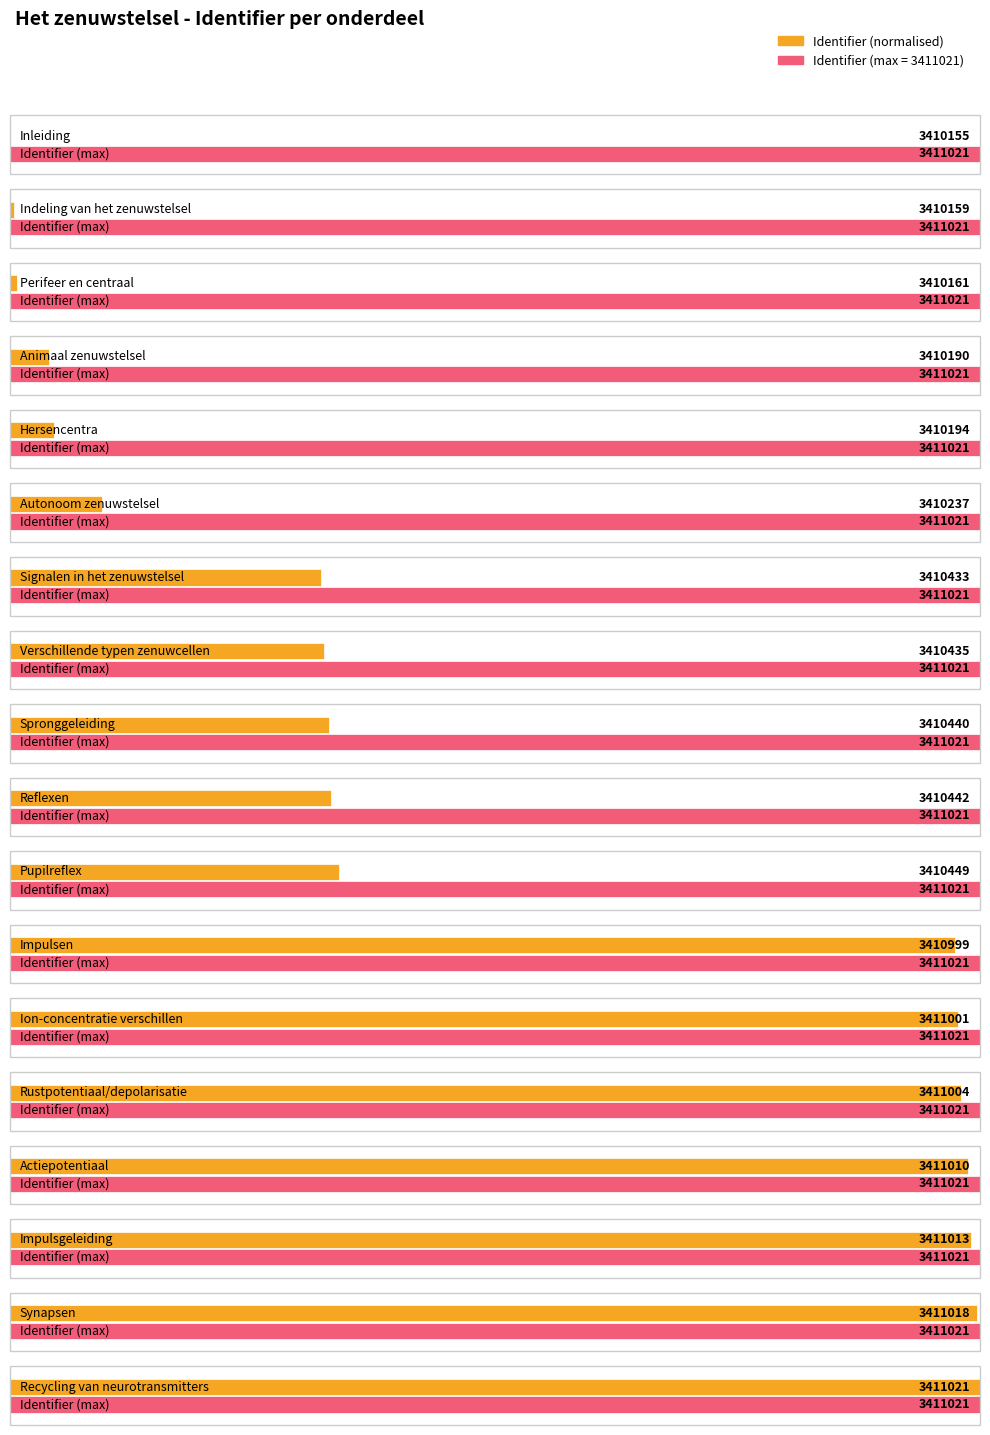

List the labels in order of value, smallest first.

Inleiding, Indeling van het zenuwstelsel, Perifeer en centraal, Animaal zenuwstelsel, Hersencentra, Autonoom zenuwstelsel, Signalen in het zenuwstelsel, Verschillende typen zenuwcellen, Spronggeleiding, Reflexen, Pupilreflex, Impulsen, Ion-concentratie verschillen, Rustpotentiaal/depolarisatie, Actiepotentiaal, Impulsgeleiding, Synapsen, Recycling van neurotransmitters